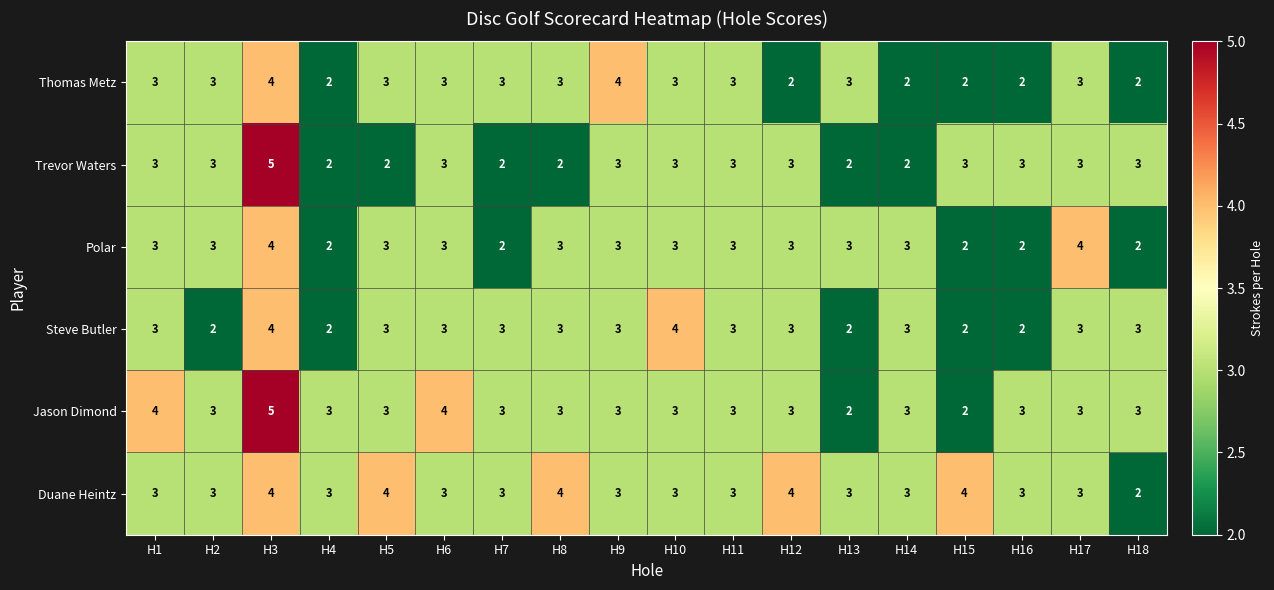

At how many categories does at least one series exceed 2?

18